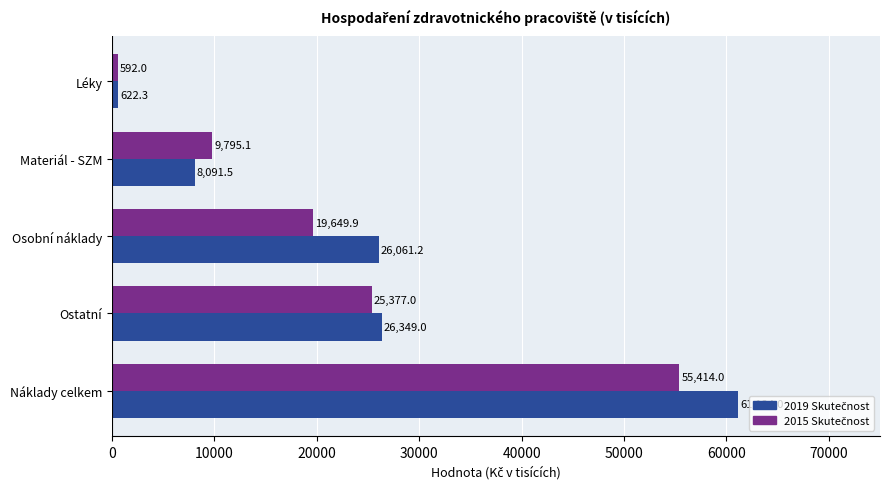

Count the number of data series in this chart.

2